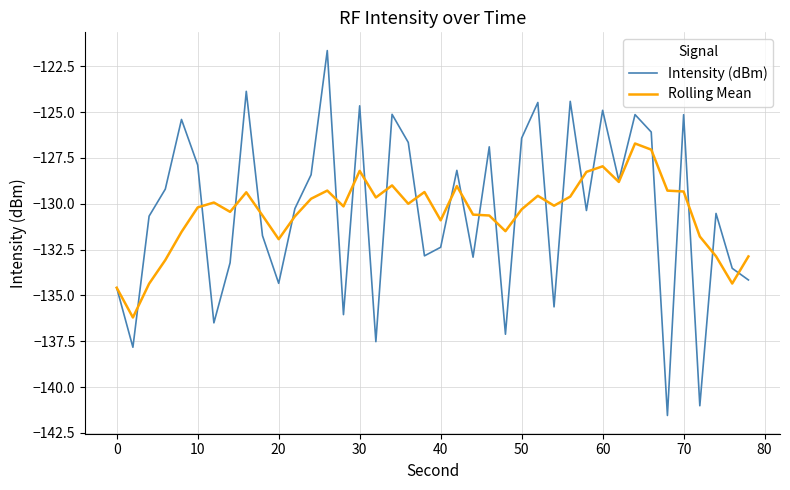

Rank the series by their maximum value, from highest to lowest.

Intensity (dBm), Rolling Mean